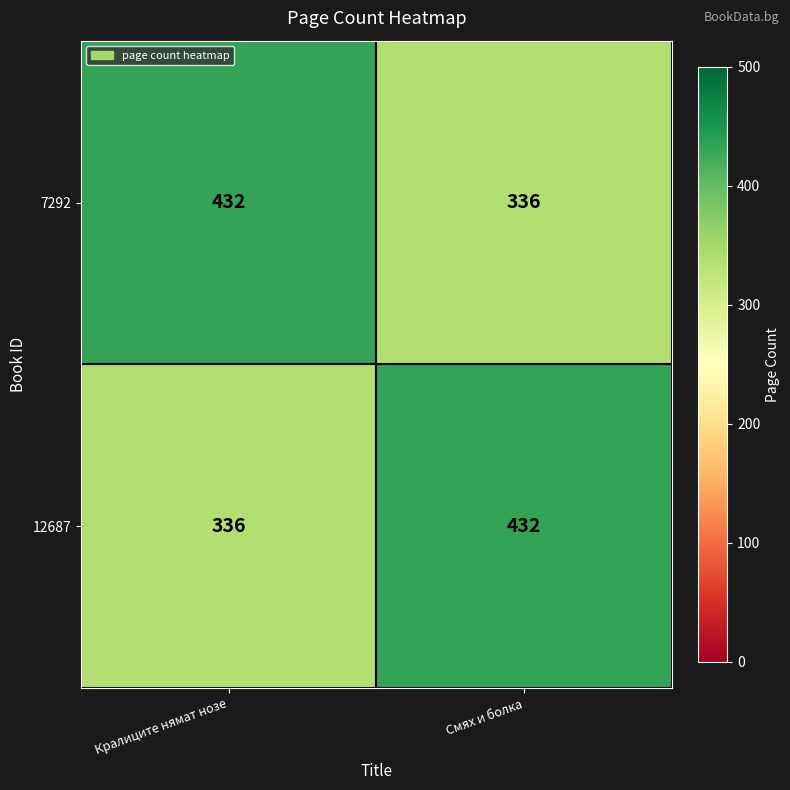

At how many categories does at least one series exceed 336?

2